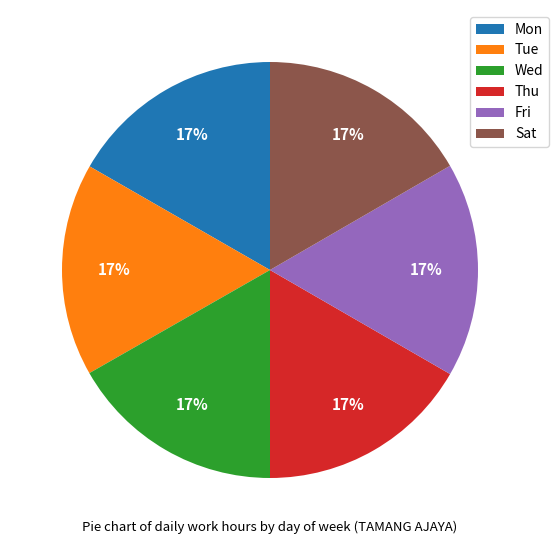

Approximately how many times larger is the value at Thu compared to Wed?

1.0